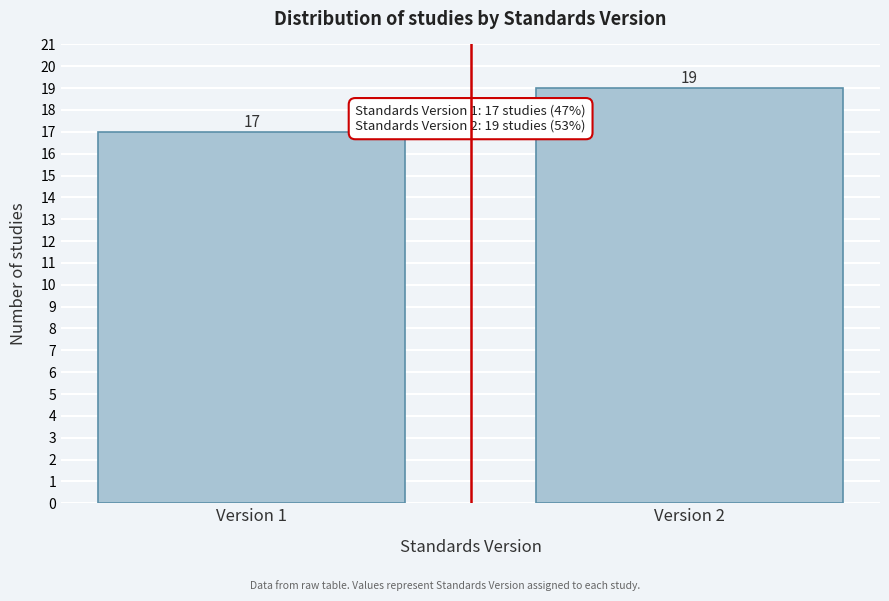

Reading left to right, transcribe all the data shown in this chart.

Version 1=17	Version 2=19